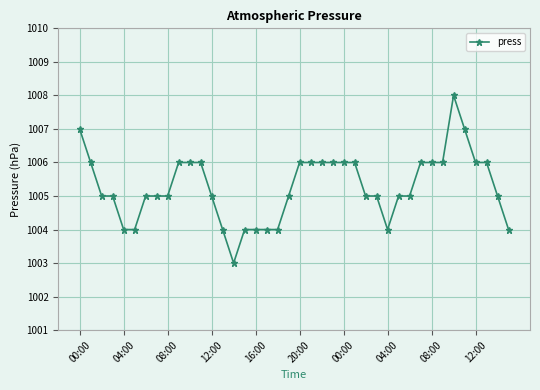

What is the sum of all values?

40211